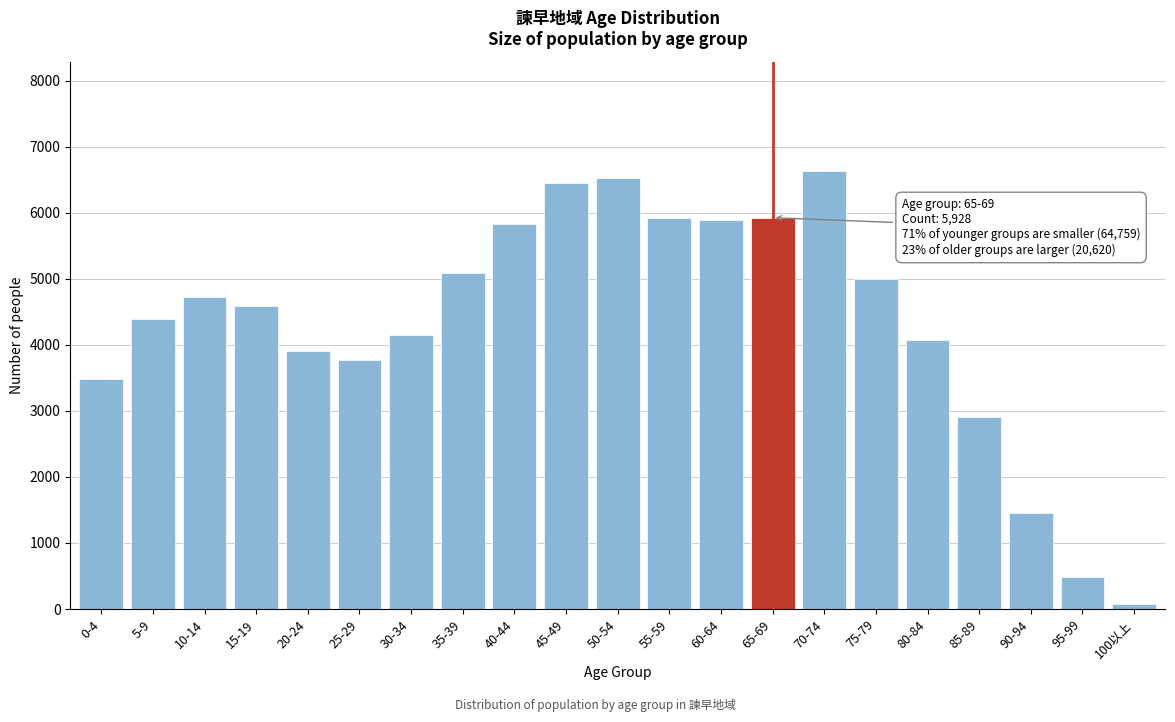

What is the sum of all values?

91307